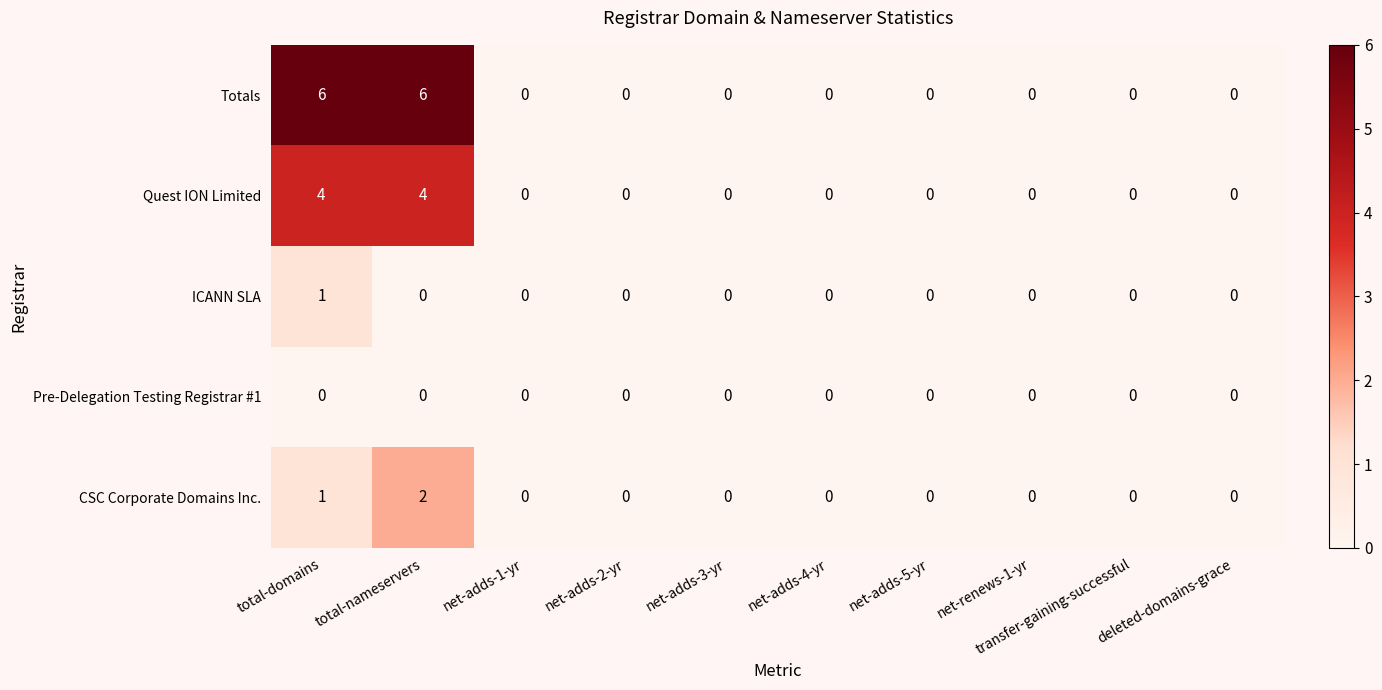

The value of Totals at net-adds-4-yr is 0. True or false?

True